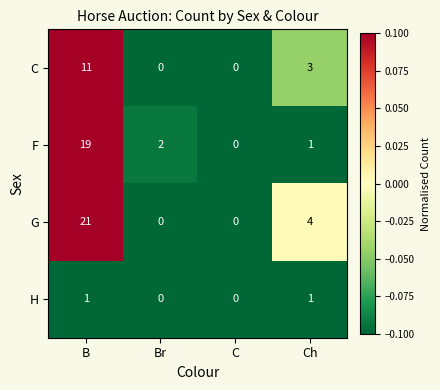

What value does the C series have at Ch, to the nearest 5?

5